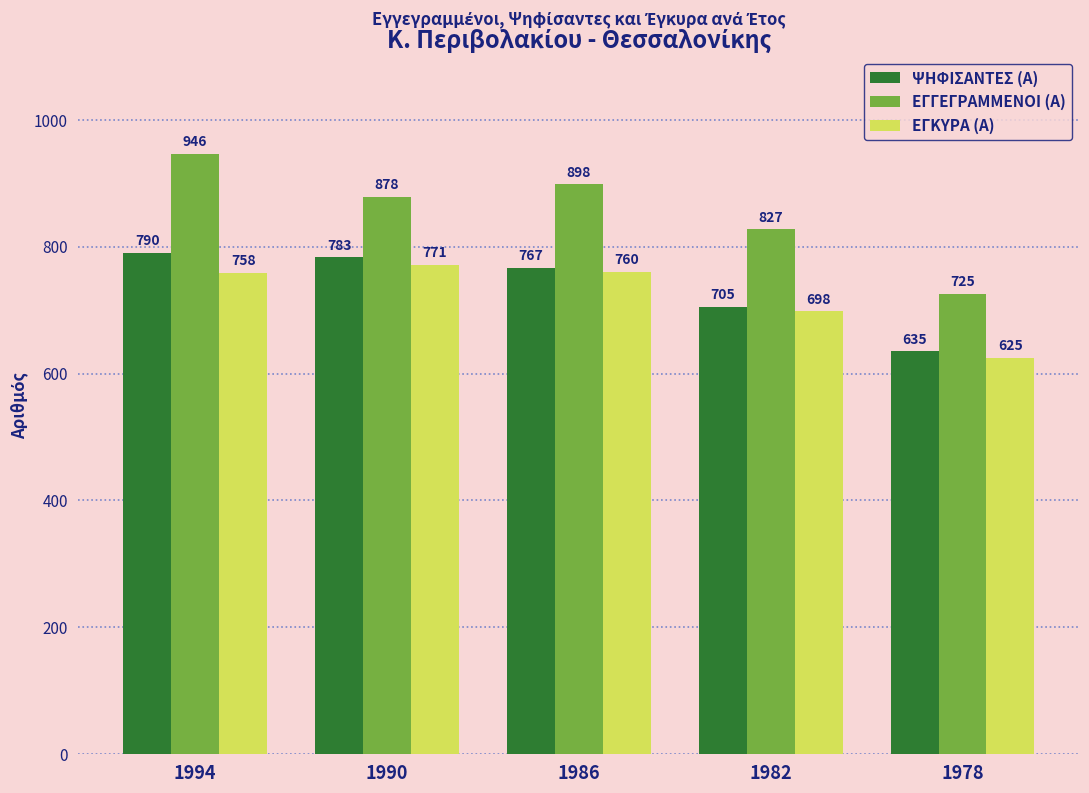

At which label does ΨΗΦΙΣΑΝΤΕΣ (Α) first exceed 767?

1994